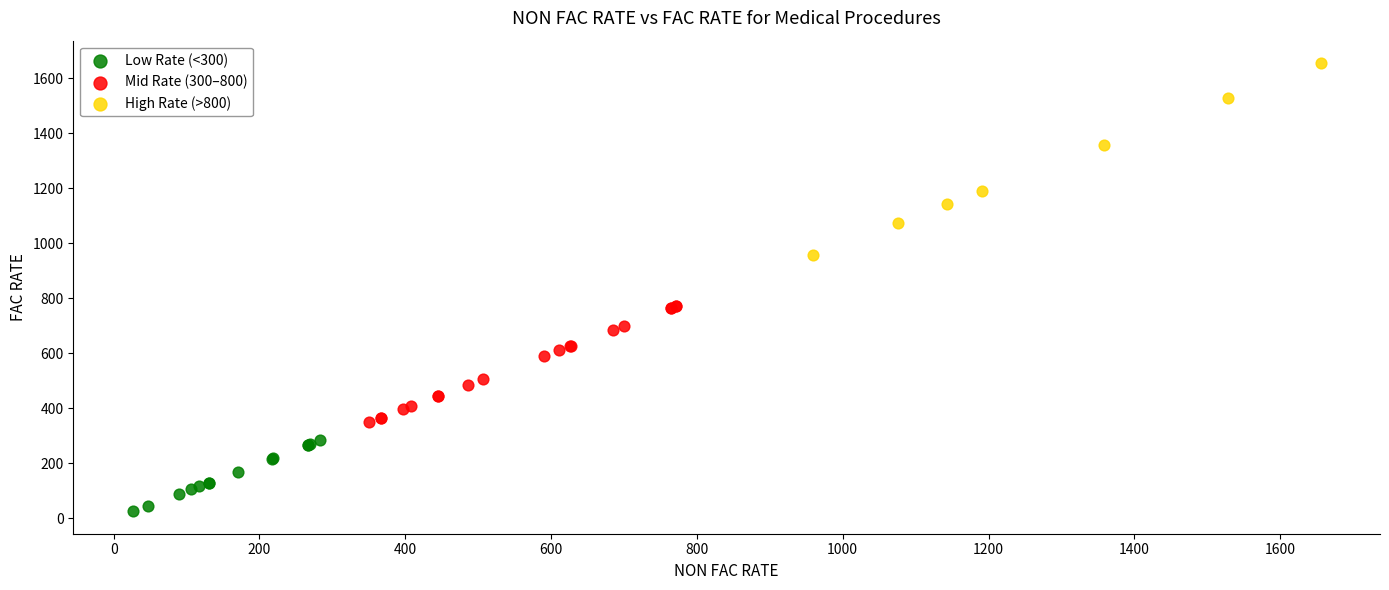

Which series has the largest Y range (max minus min)?

High Rate (>800)